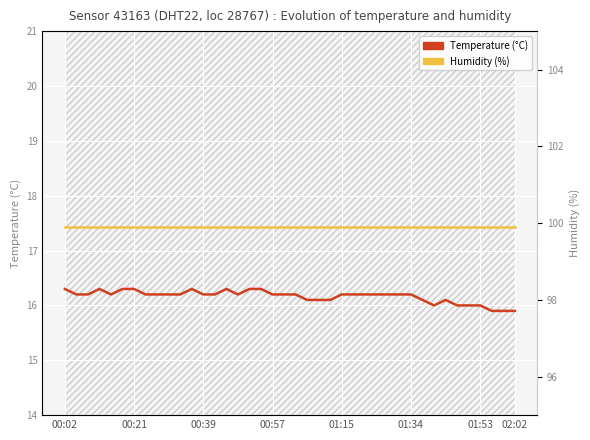

Which series has the widest spread of values?

Temperature (°C)